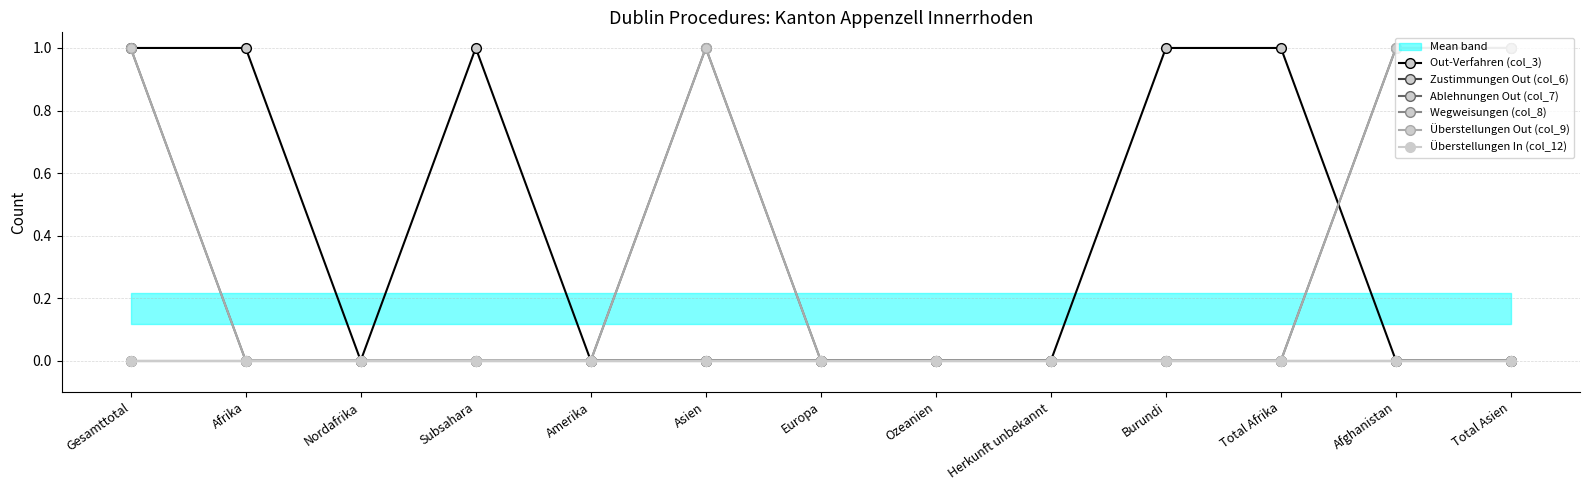

Is this an area chart (filled region under the line)?

No